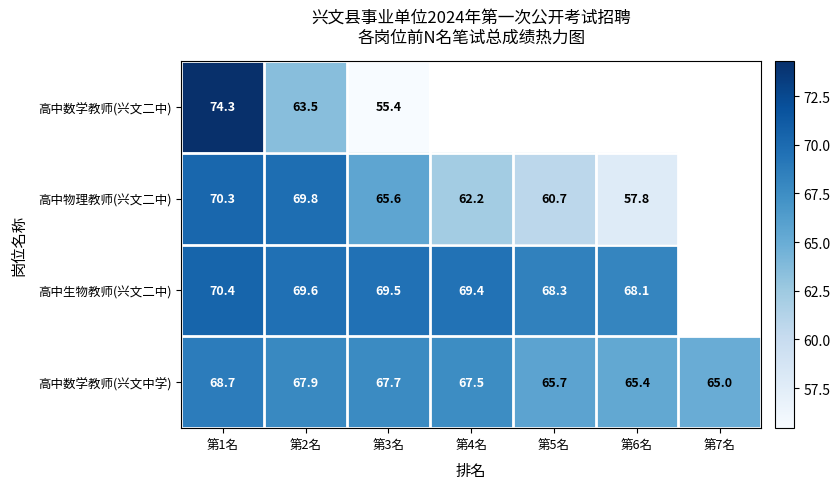

The 高中数学教师(兴文中学) series shows 113.1 at 第6名. True or false?

False